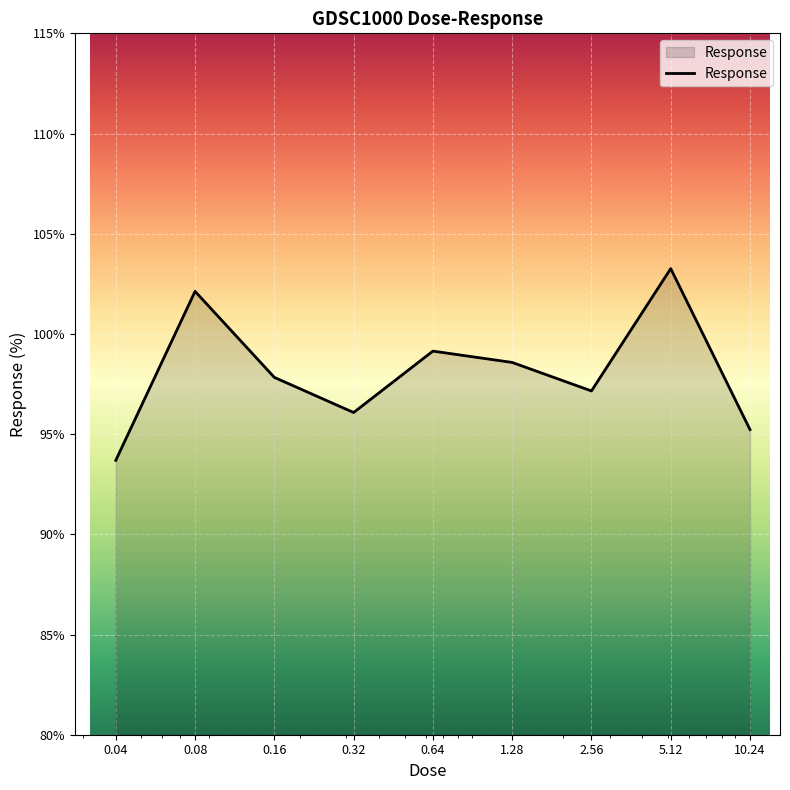

True or false: there are more than 1 points higher than both neighbors.

True